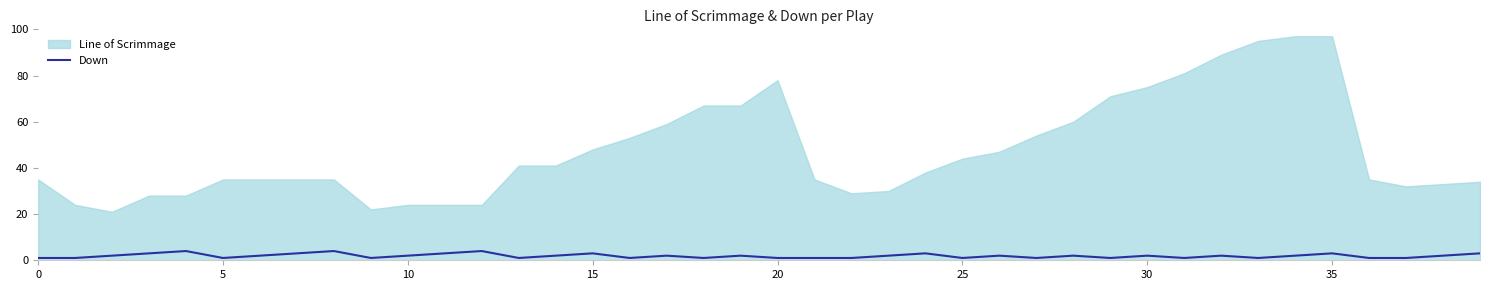

What is the difference between the maximum and minimum values?

3